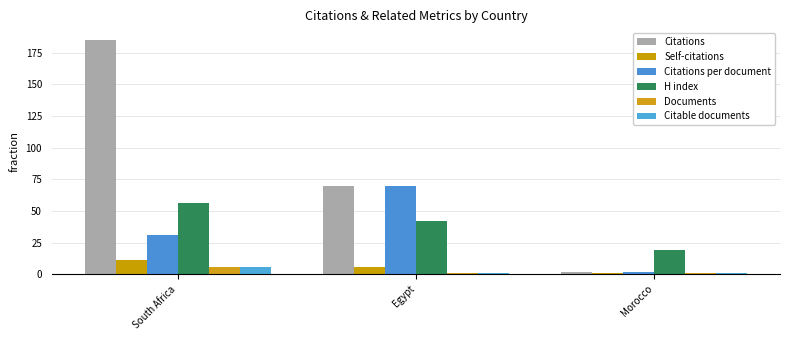

How many groups of bars are there?

3